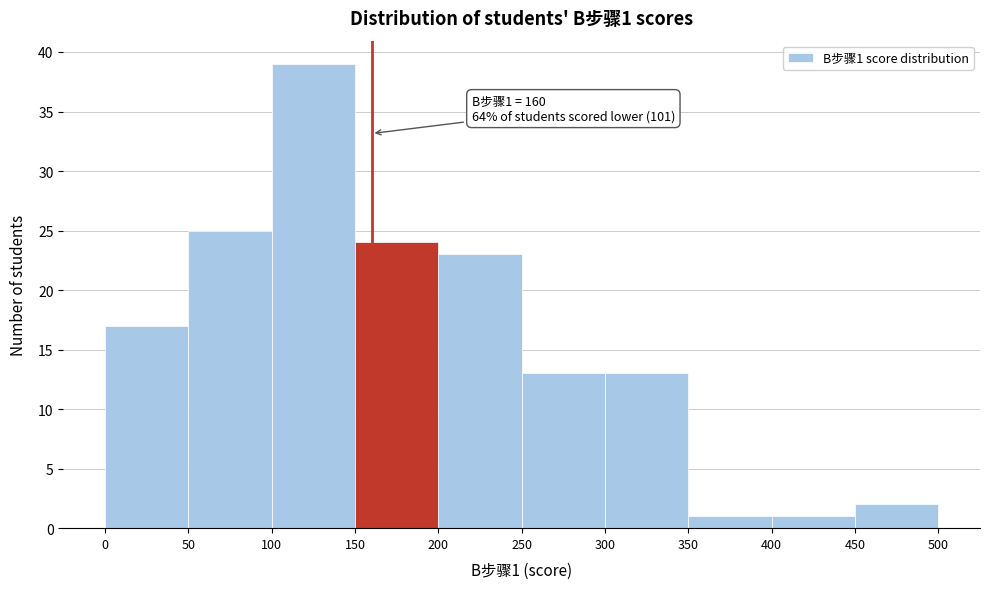

Which range on the x-axis has the tallest bar?

100 to 150